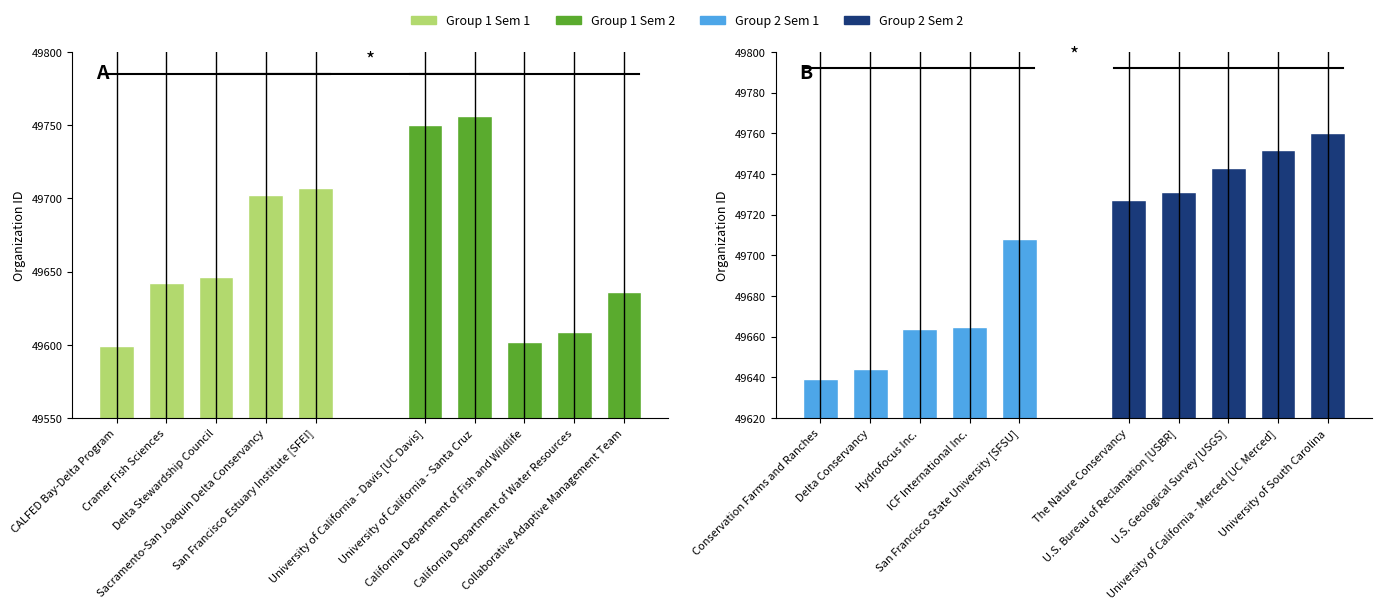

Is it true that Group 2 Sem 2 equals 81327 at The Nature Conservancy?

False